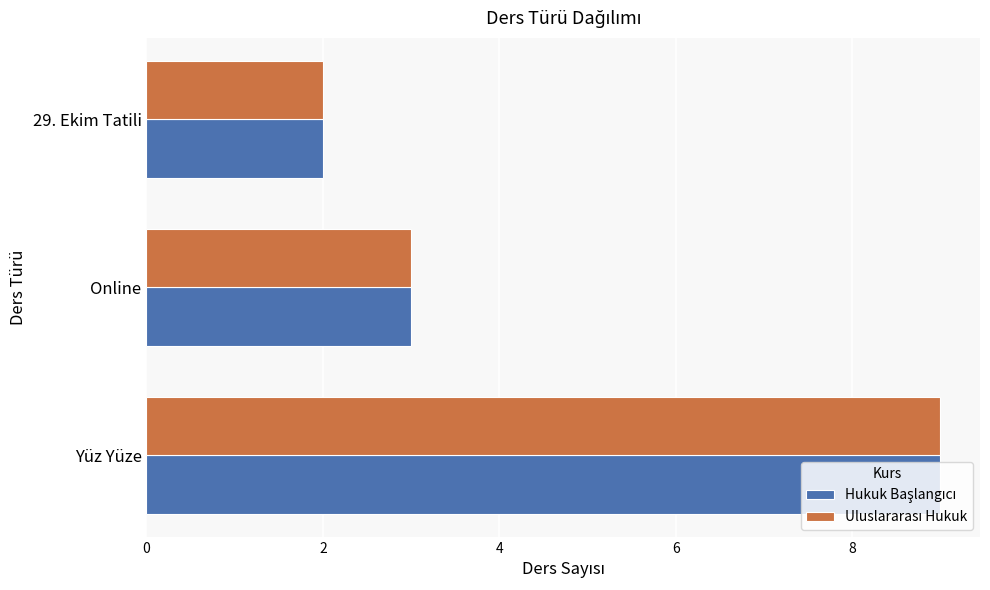

At which category does the chart reach its minimum across all series?

29. Ekim Tatili